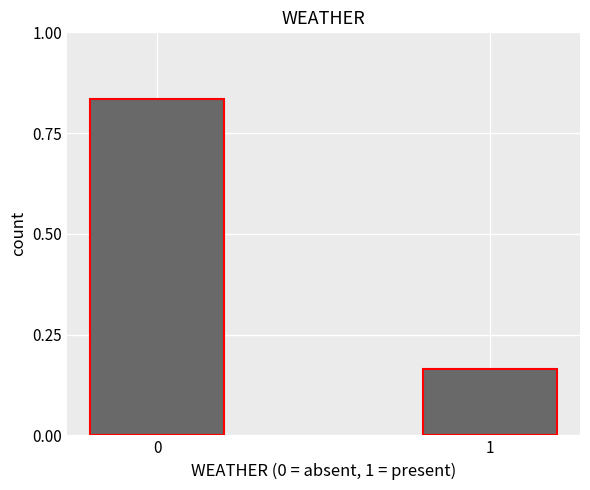

What is the average value?

0.5